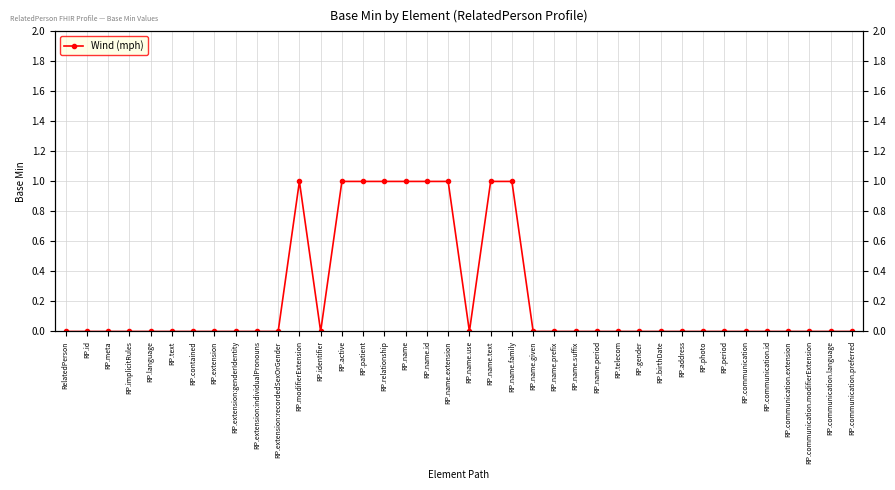

Rank the categories by value from lowest to highest.

RelatedPerson, RP.id, RP.meta, RP.implicitRules, RP.language, RP.text, RP.contained, RP.extension, RP.extension:genderIdentity, RP.extension:individualPronouns, RP.extension:recordedSexOrGender, RP.identifier, RP.name.use, RP.name.given, RP.name.prefix, RP.name.suffix, RP.name.period, RP.telecom, RP.gender, RP.birthDate, RP.address, RP.photo, RP.period, RP.communication, RP.communication.id, RP.communication.extension, RP.communication.modifierExtension, RP.communication.language, RP.communication.preferred, RP.modifierExtension, RP.active, RP.patient, RP.relationship, RP.name, RP.name.id, RP.name.extension, RP.name.text, RP.name.family